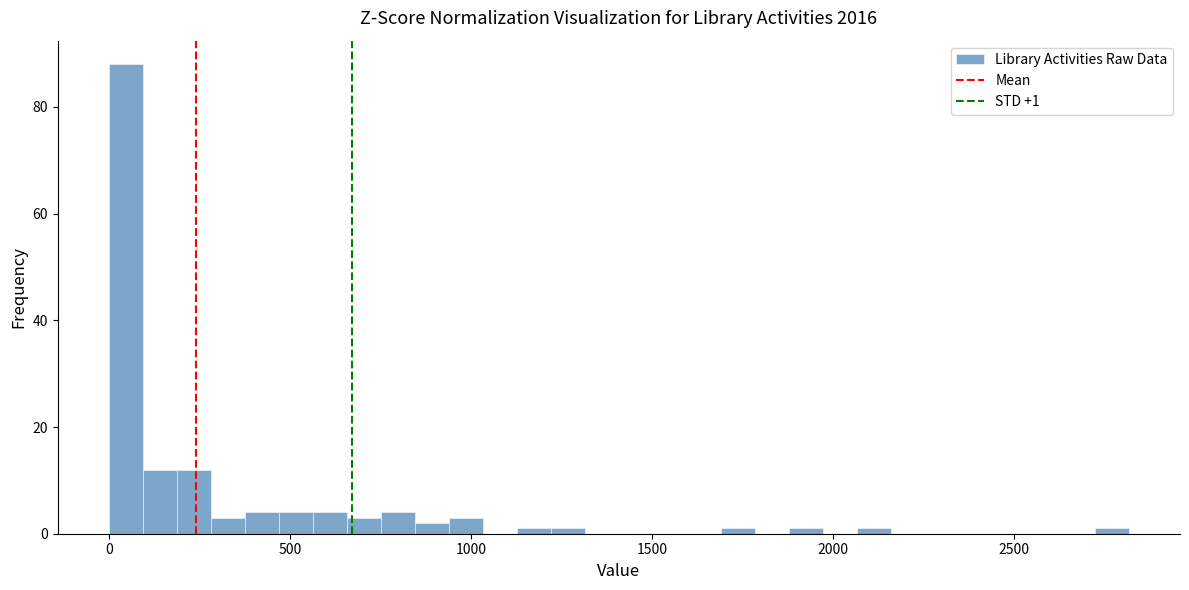

Around what value on the x-axis is the tallest bar? Give the approximate position of its centre, as read against the axis.

50